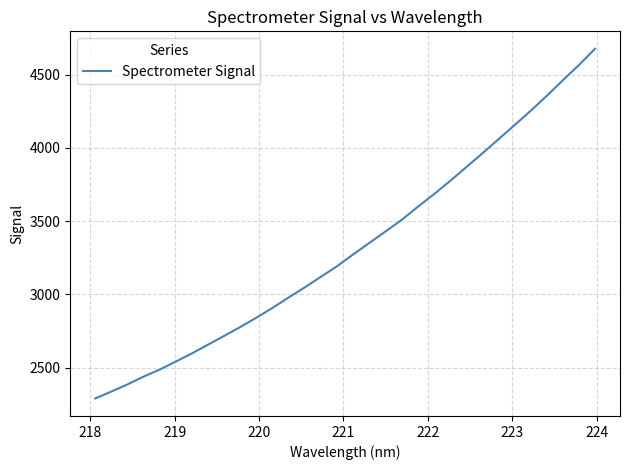

What is the minimum value shown in the chart?

2290.3